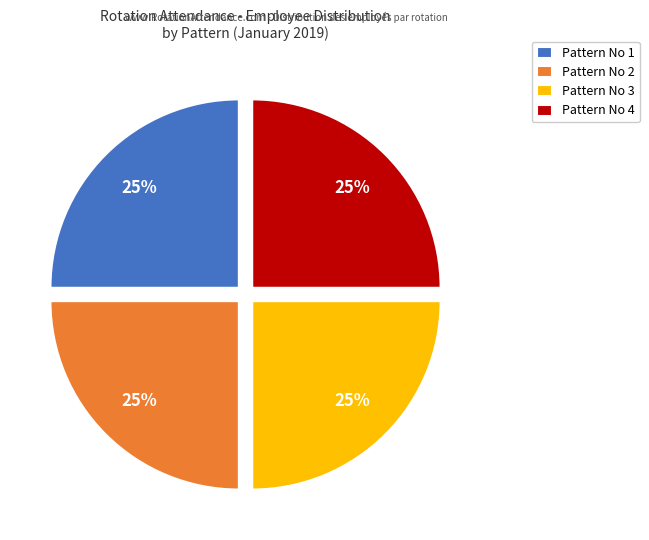

To the nearest percent, what is the average slice percentage?

25%